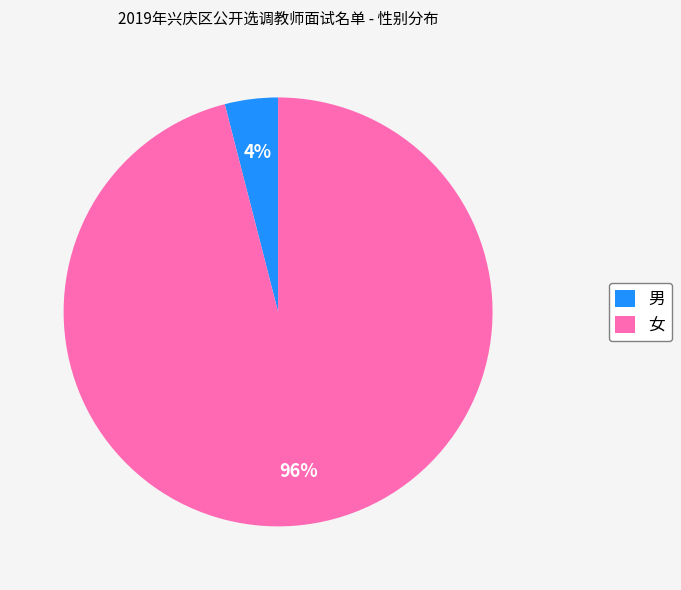

Which slice is the smallest?

男